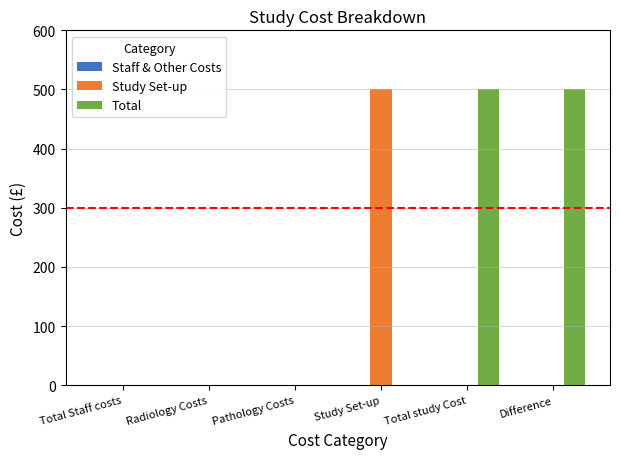

What is the sum of all Study Set-up values?

500